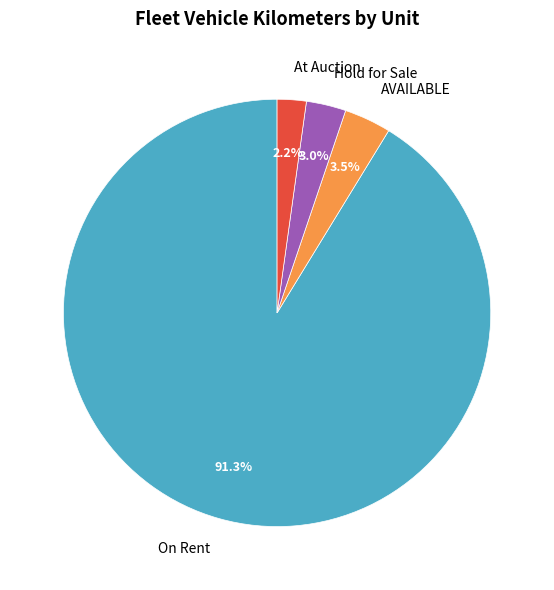

Is the sum of On Rent and At Auction greater than half?

Yes